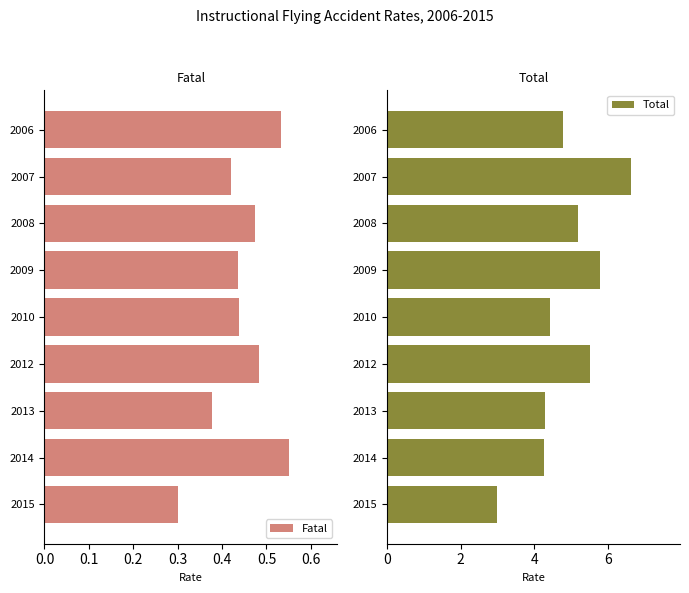

What is the difference between the second highest and second lowest values in the Total series?

1.5